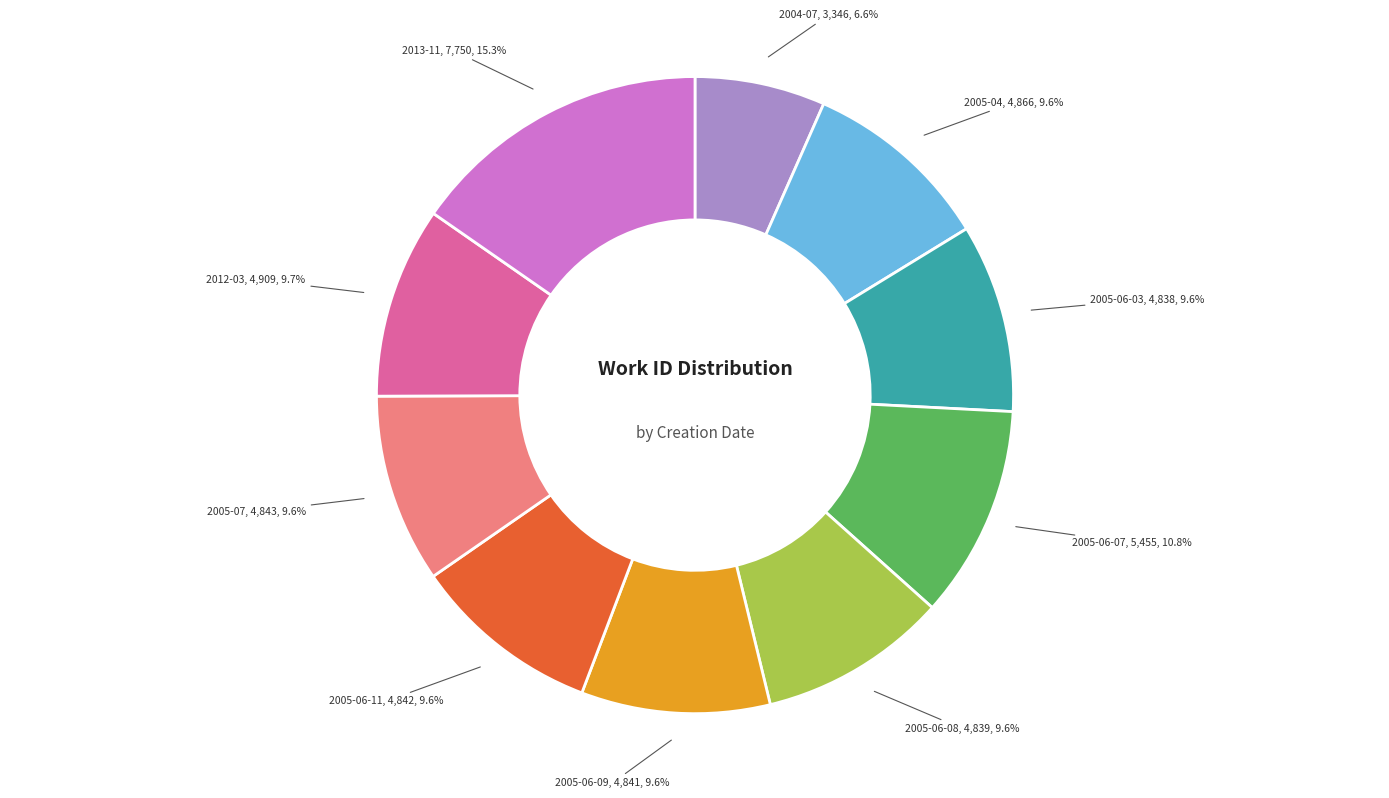

Does any single category account for the majority?

No